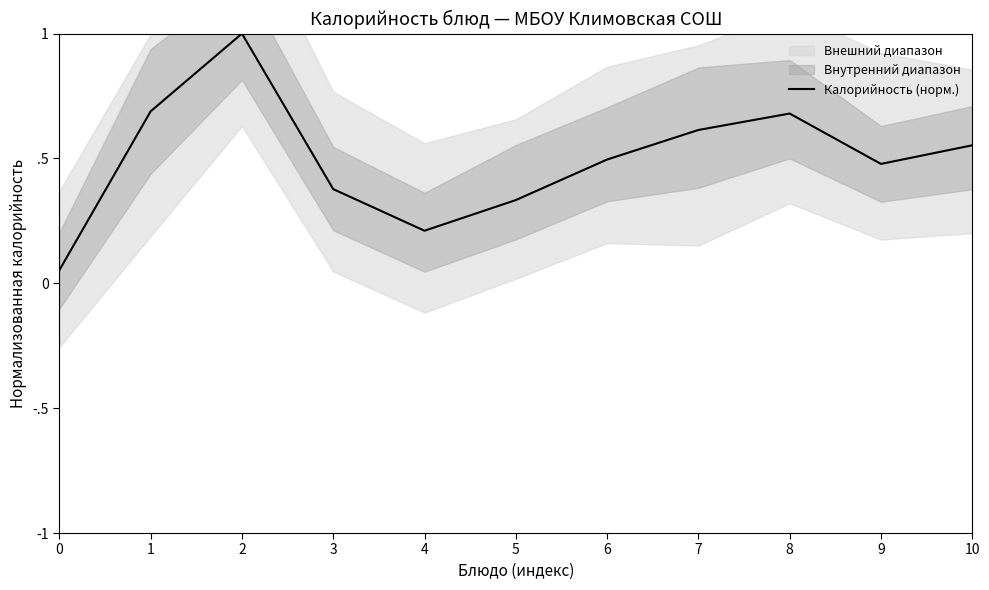

Reading left to right, transcribe all the data shown in this chart.

0.1	0.7	1.0	0.4	0.2	0.3	0.5	0.6	0.7	0.5	0.6